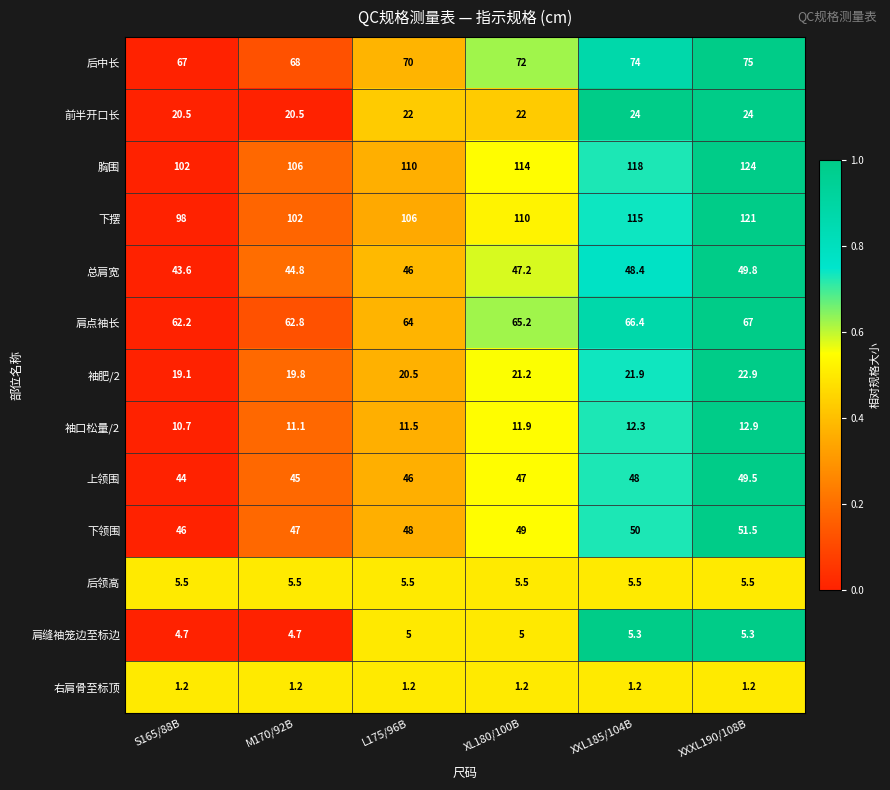

What is the maximum value shown in the chart?

124.0